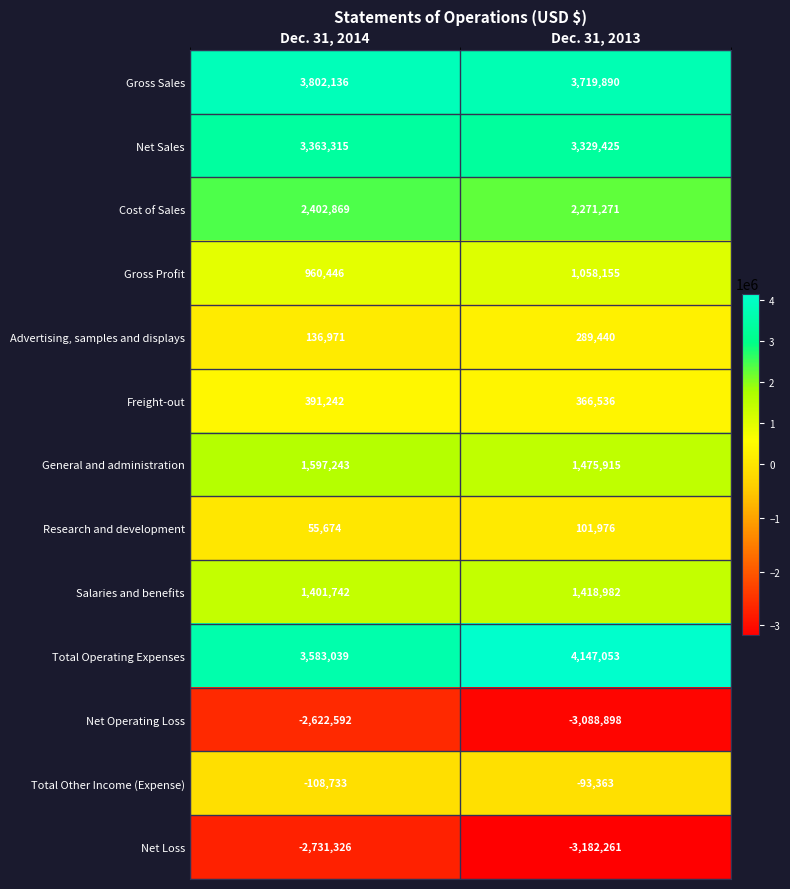

Read the General and administration value at Dec. 31, 2014, to the nearest 10.

1597240